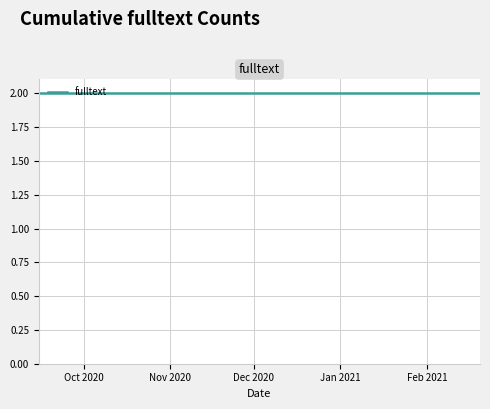

At which label is the value closest to 1?

2020-09-15